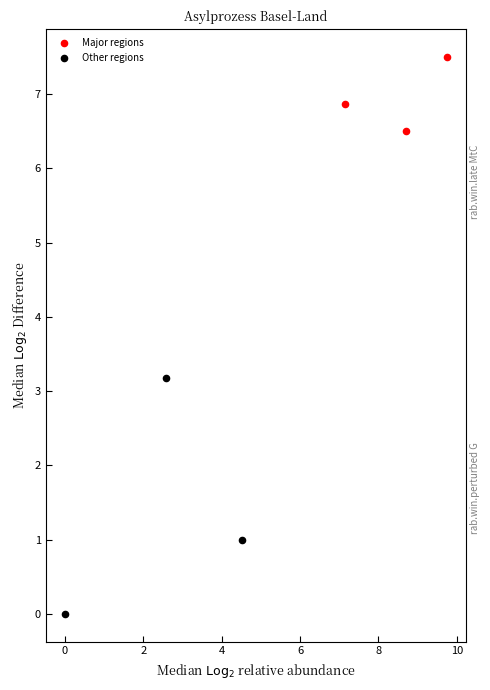

Which series reaches the maximum Y coordinate?

Major regions